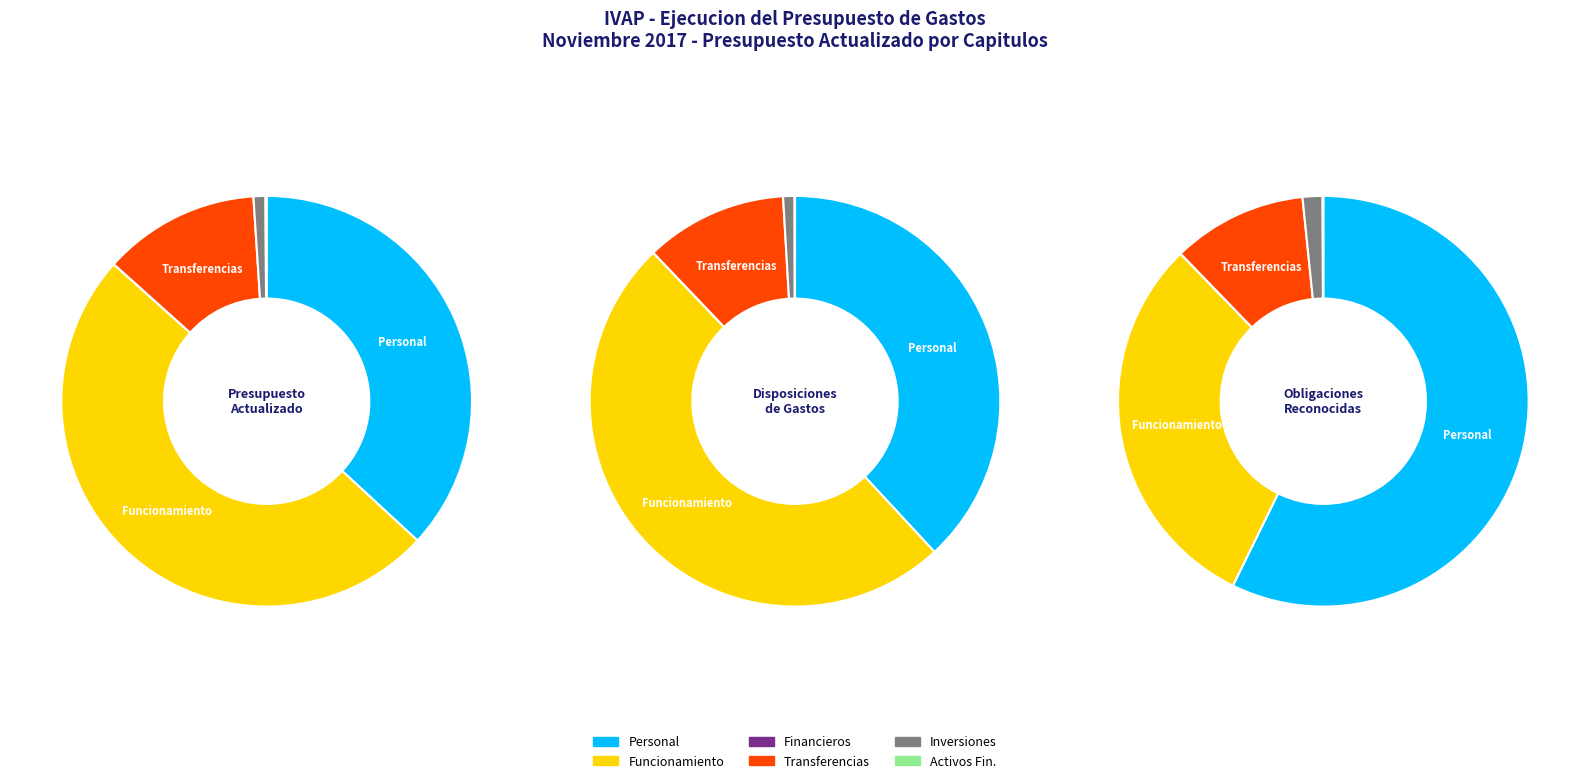

To the nearest percent, what percentage of the pie is INVERSIONES REALES?

1%